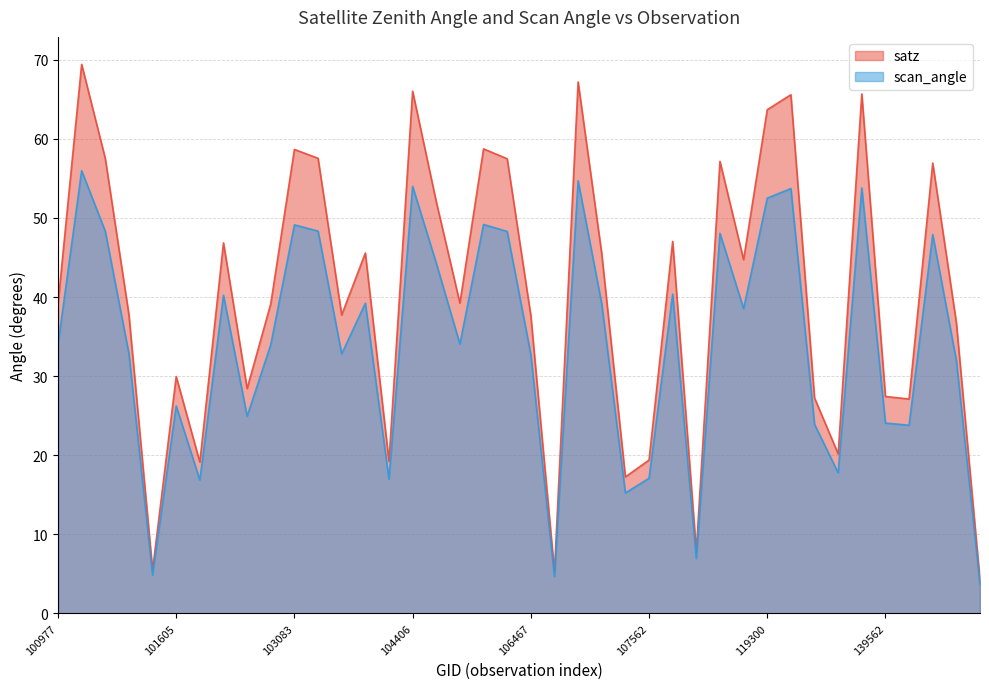

Is it true that scan_angle equals 6.2 at 102232?

False